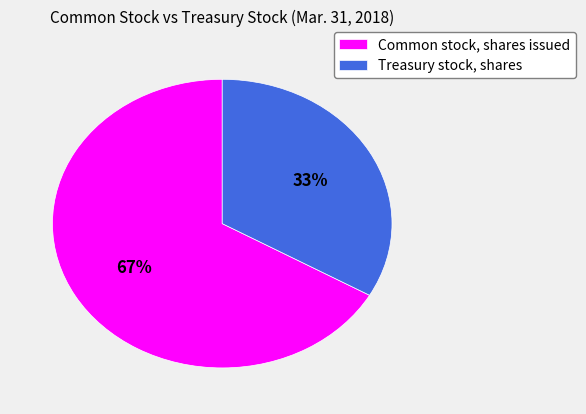

Combined, do Common stock, shares issued and Treasury stock, shares account for over 50%?

Yes